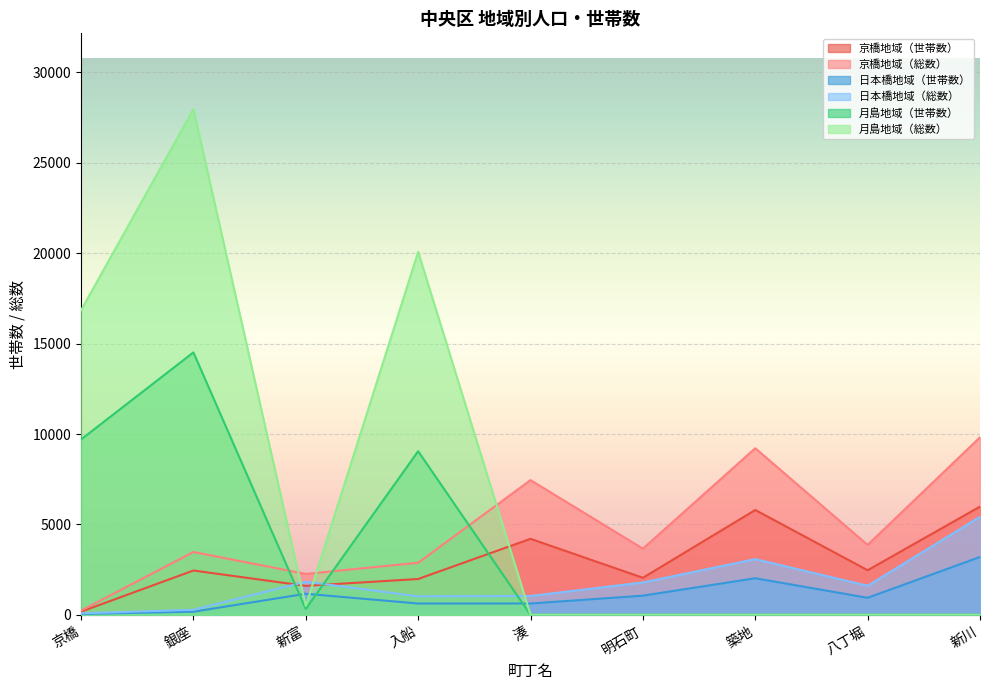

List the labels in order of 月島地域（世帯数） value, smallest first.

湊, 明石町, 築地, 八丁堀, 新川, 新富, 入船, 京橋, 銀座